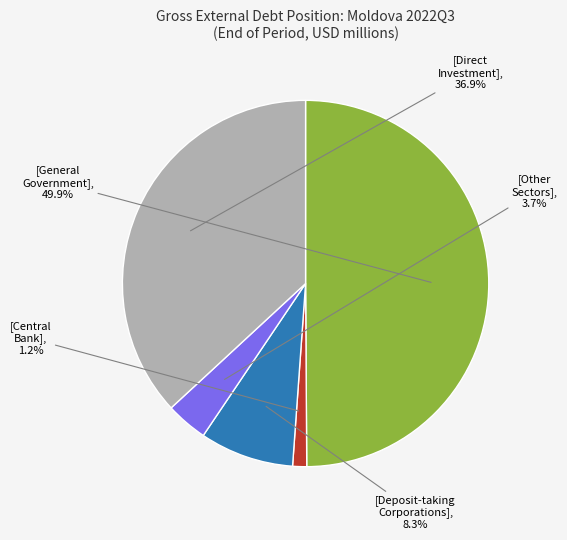

How many slices are in this pie chart?

5